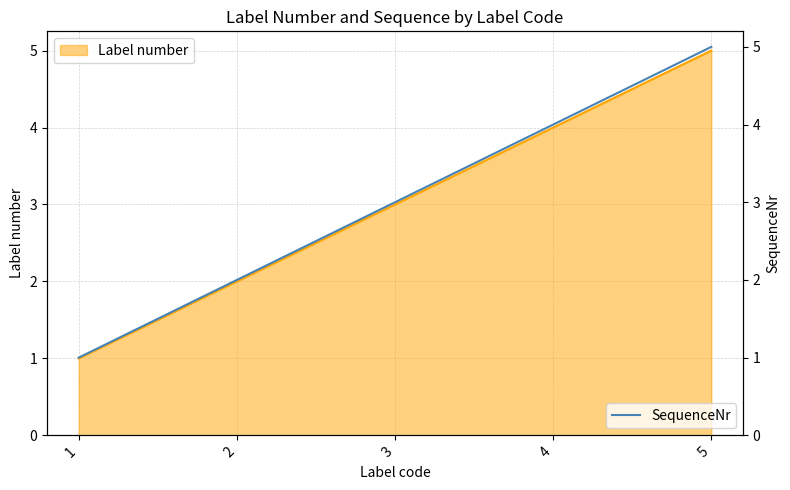

Reading right to left, extract all data points from this chart.

5	4	3	2	1